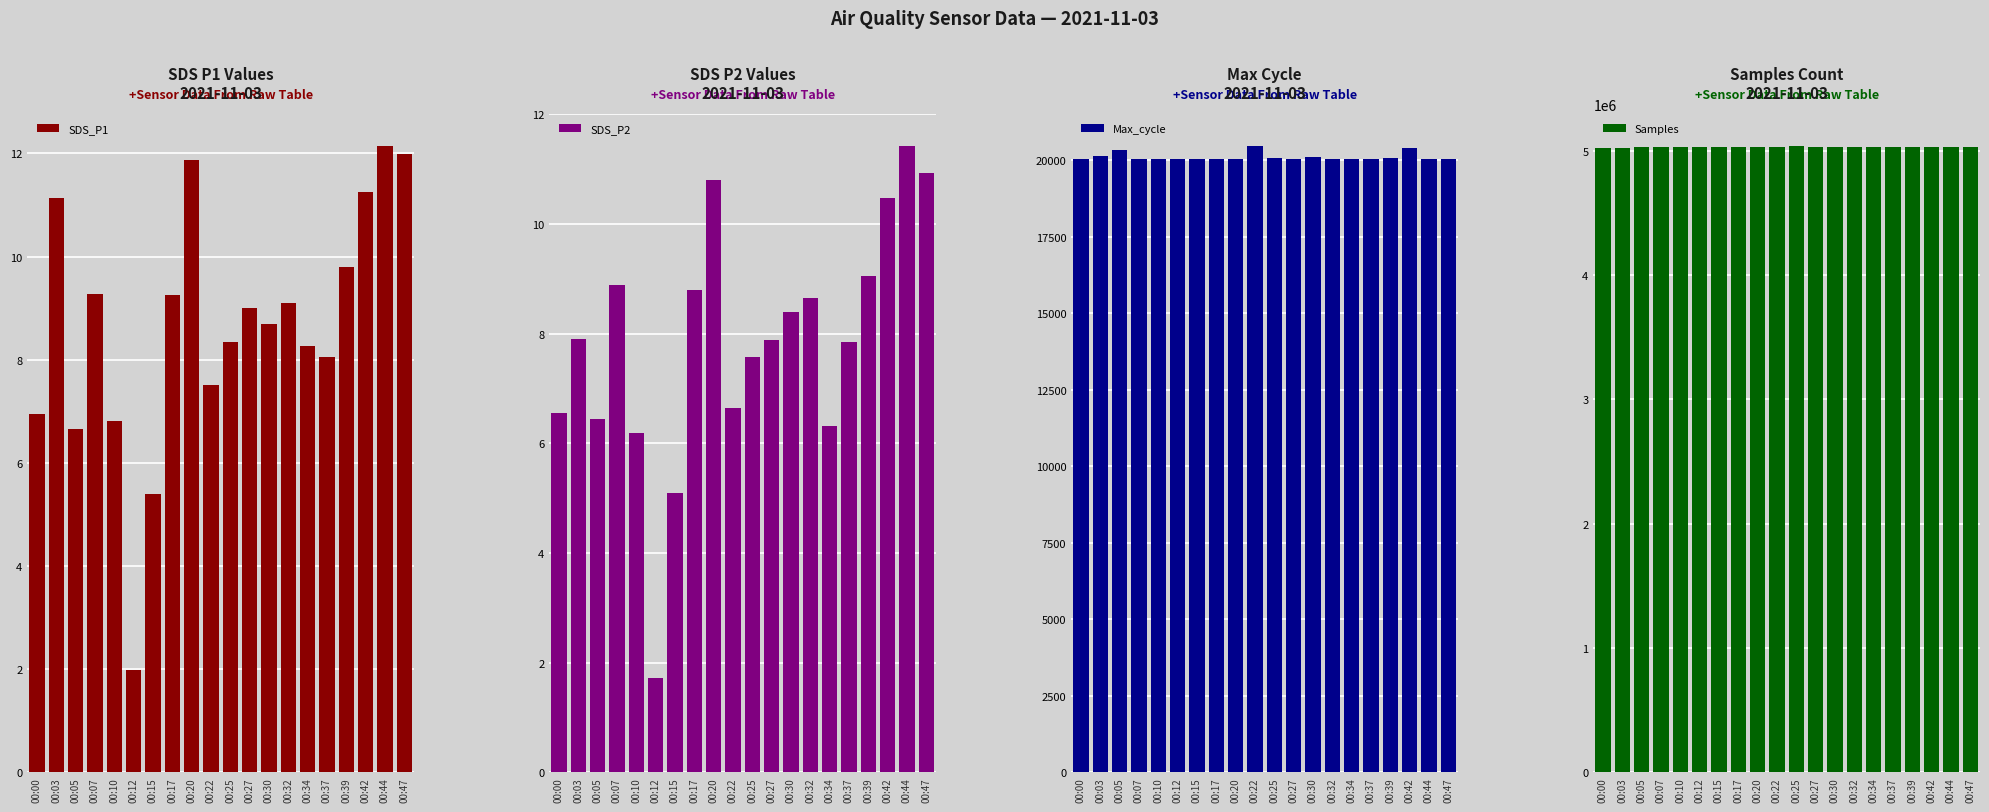

True or false: Max_cycle has a value of 28534.7 at 00:39.

False